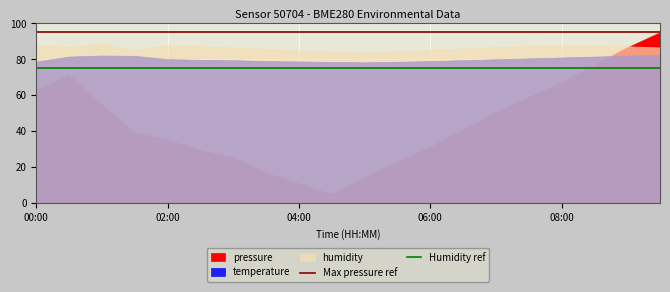

The value of Humidity ref at 00:00 is 75. True or false?

True